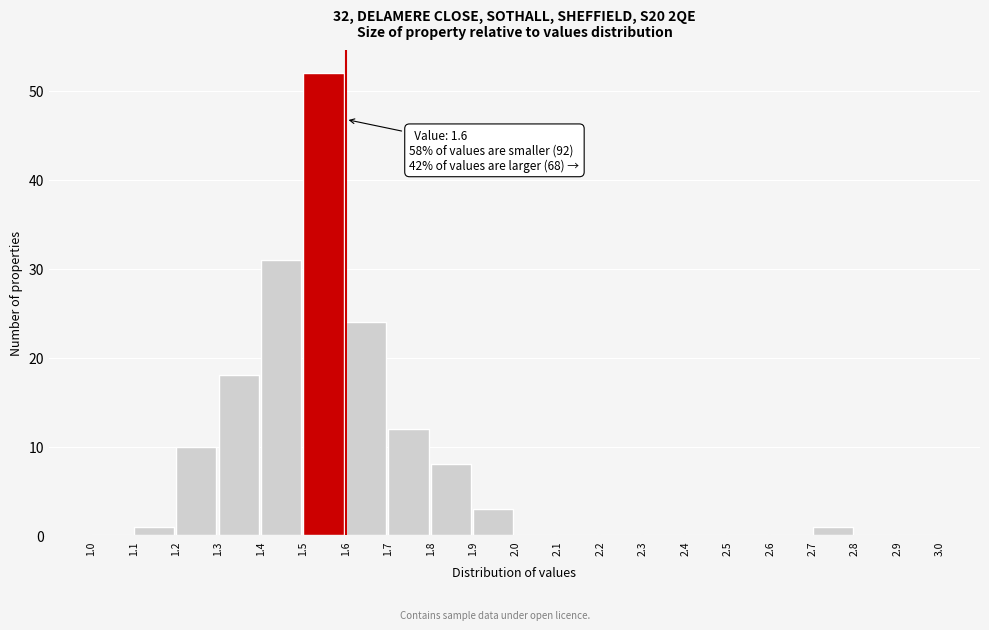

Over which range of the x-axis is the bar tallest?

1.5 to 1.6